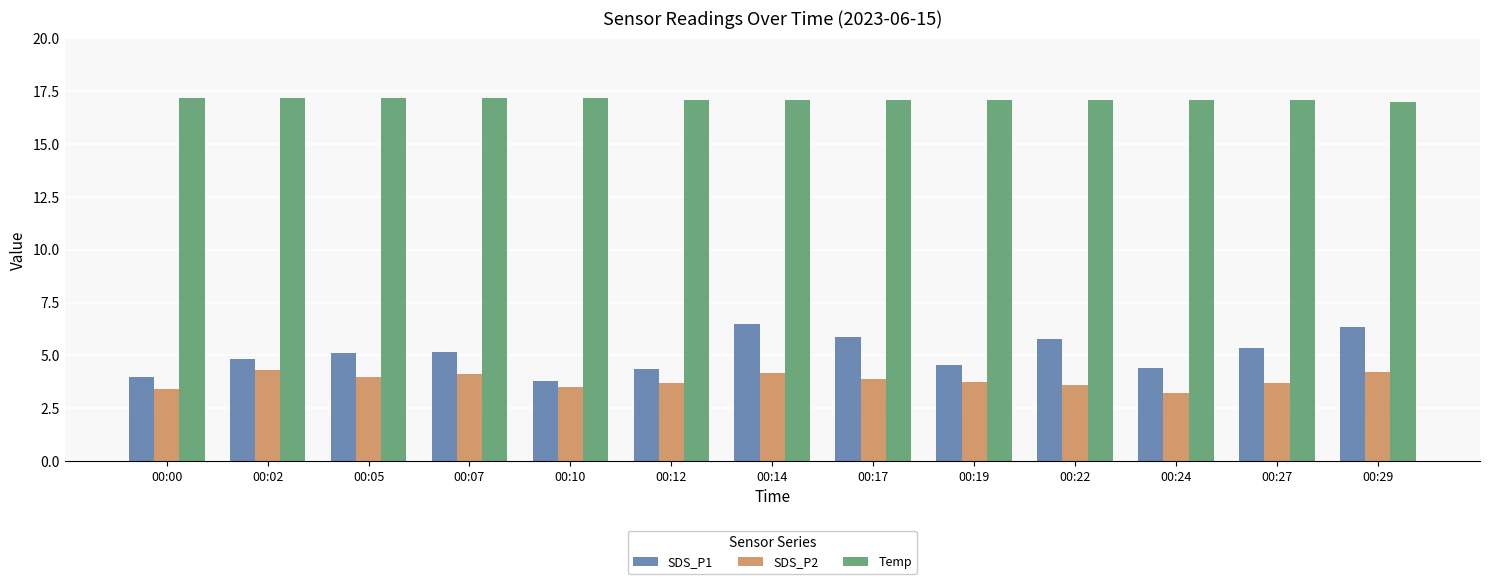

List the series in order of their peak value, highest first.

Temp, SDS_P1, SDS_P2